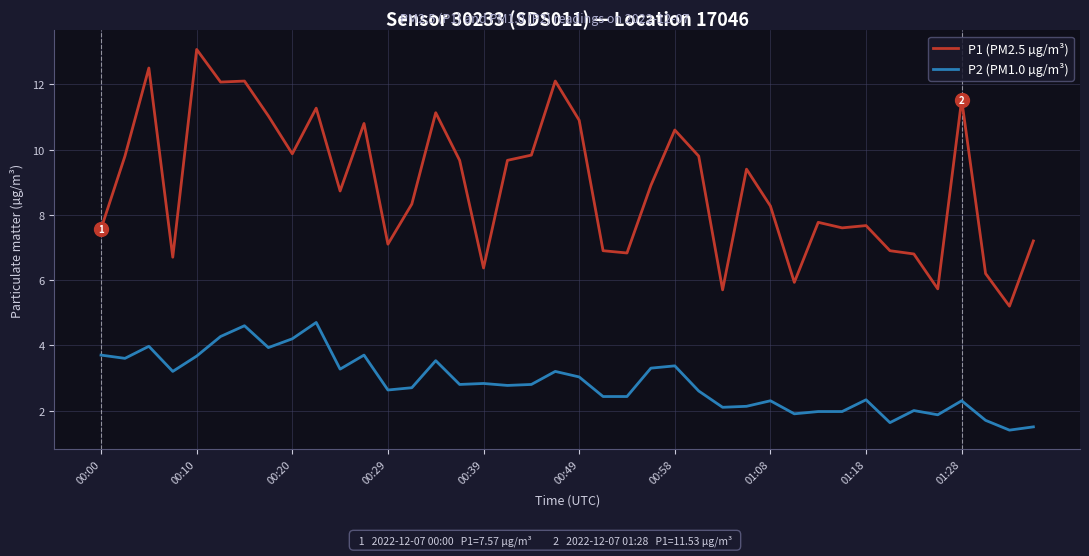

Which series has the largest range (max minus min)?

P1 (PM2.5 µg/m³)